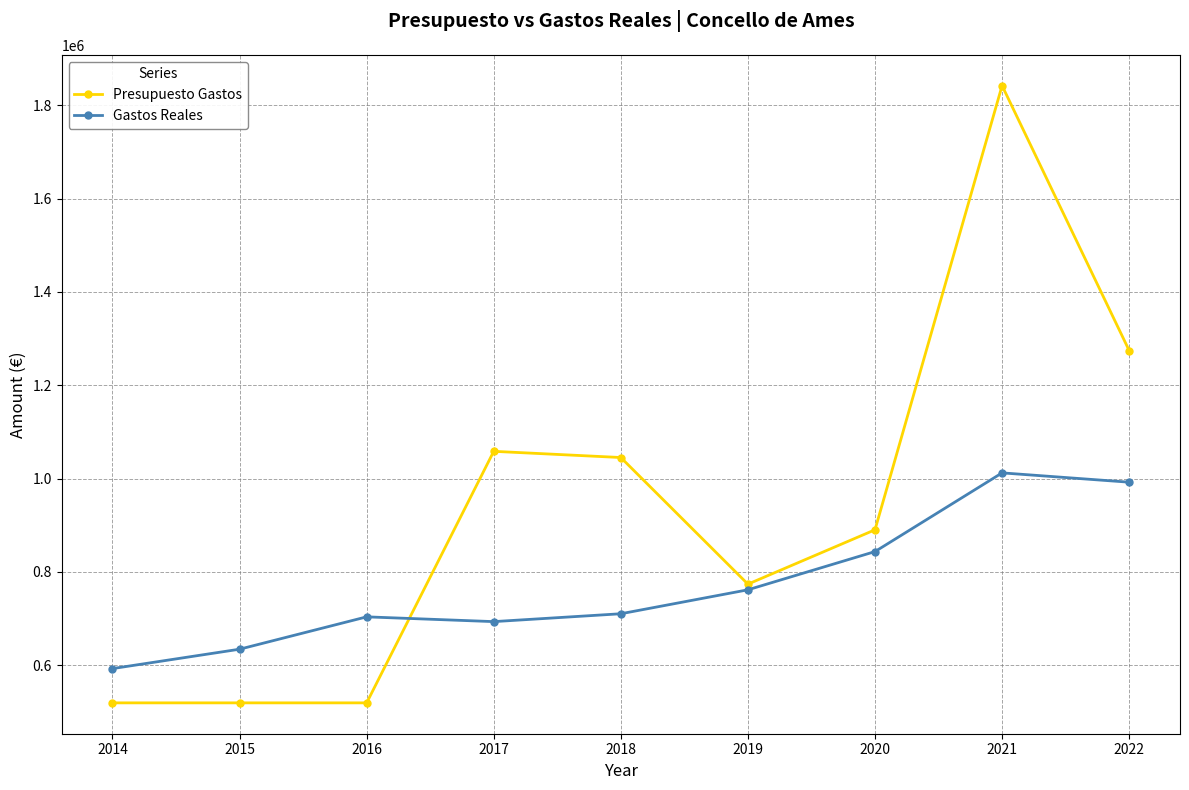

True or false: Gastos Reales has more than 2 points higher than both neighbors.

False